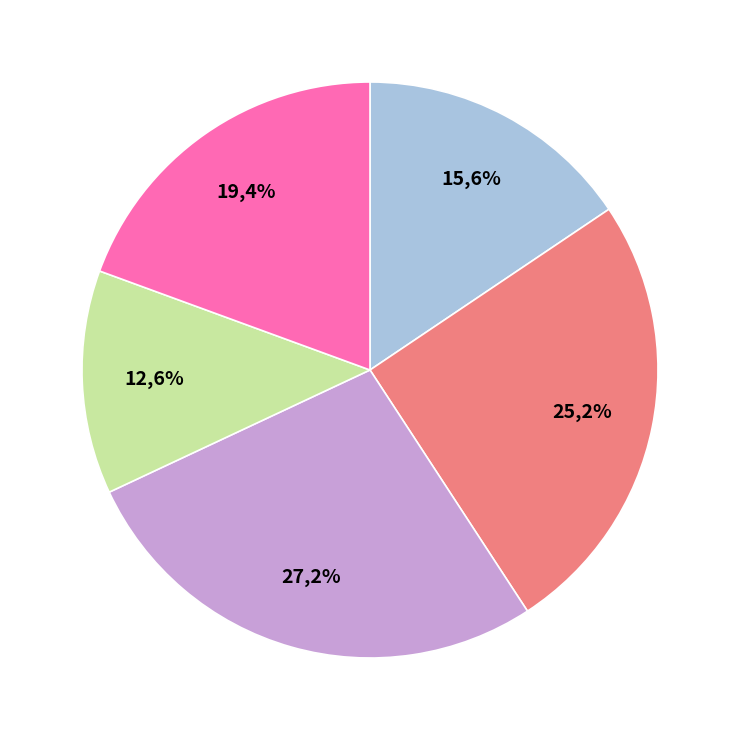

Is the sum of Полдник and Обед (напиток) greater than half?

No